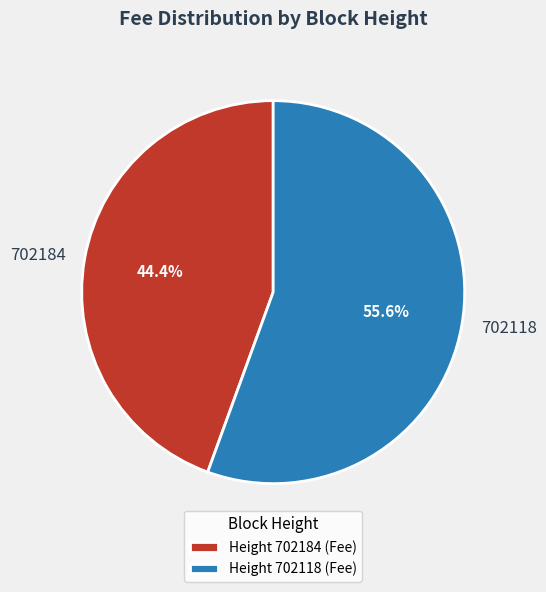

To the nearest percent, what percentage of the pie is 702184?

44%